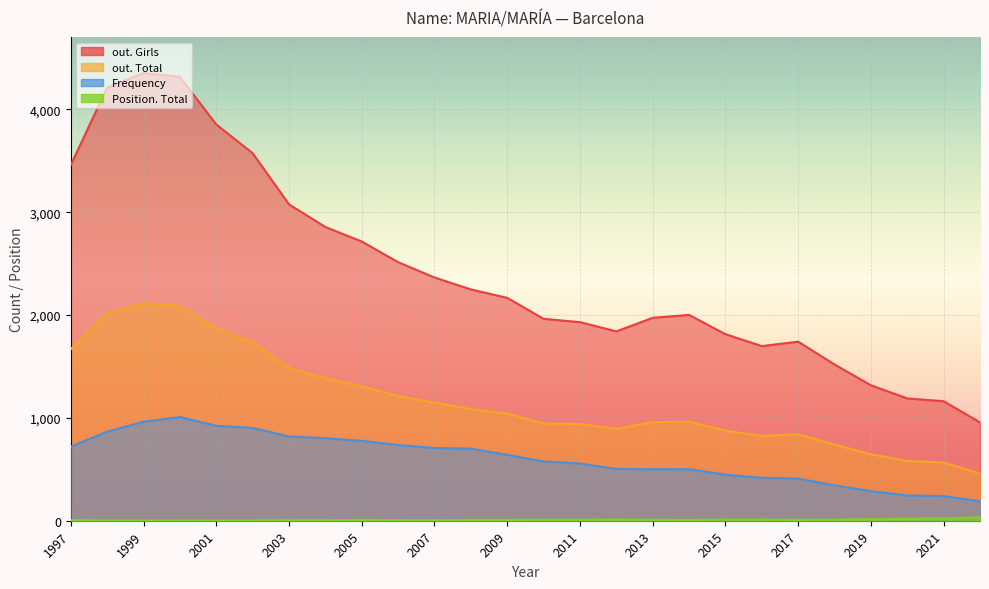

List the series in order of their peak value, highest first.

out. Girls, out. Total, Frequency, Position. Total